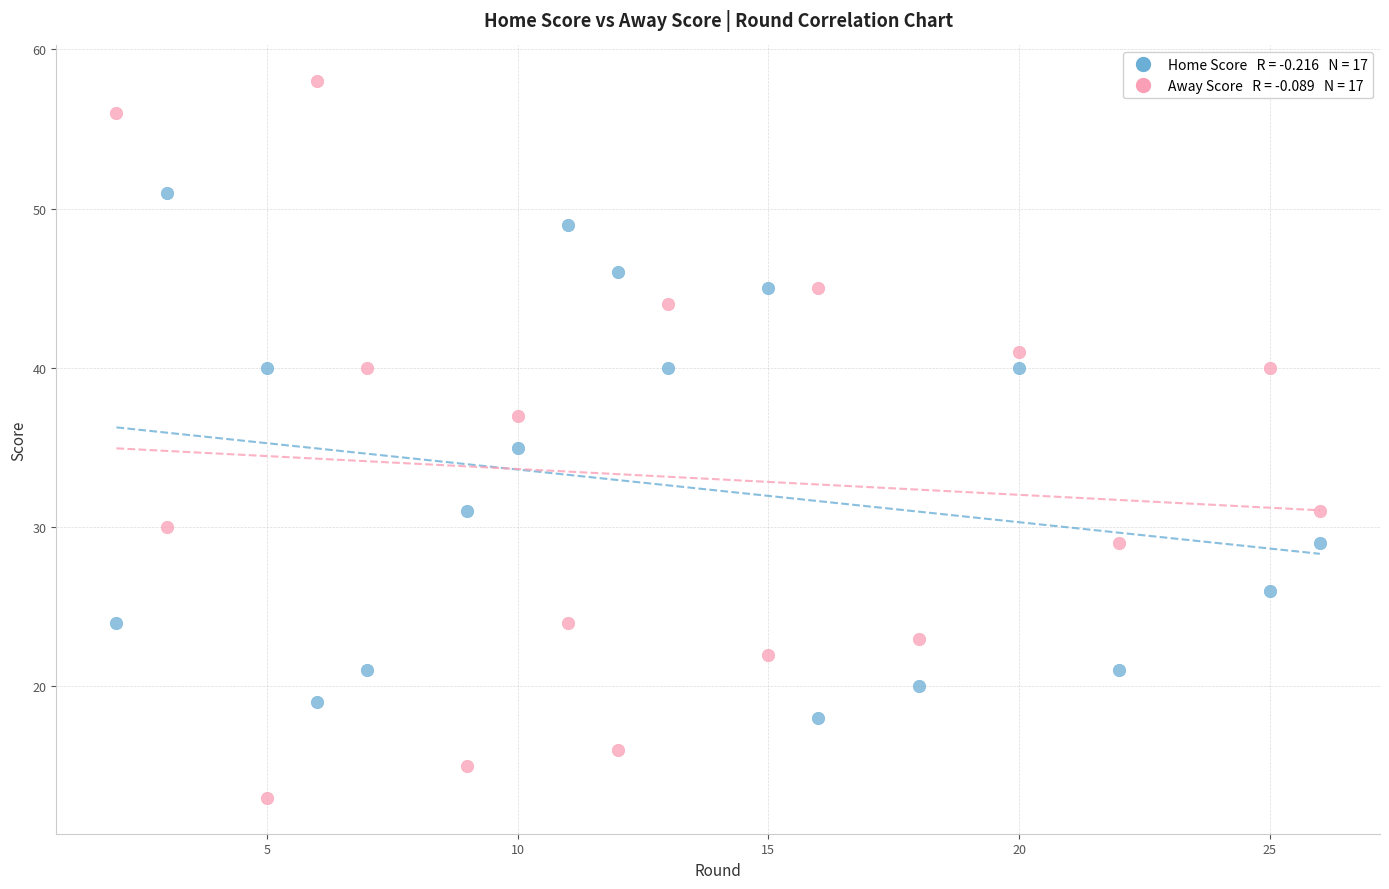

Across all data points, what is the range of X values (max minus min)?

24